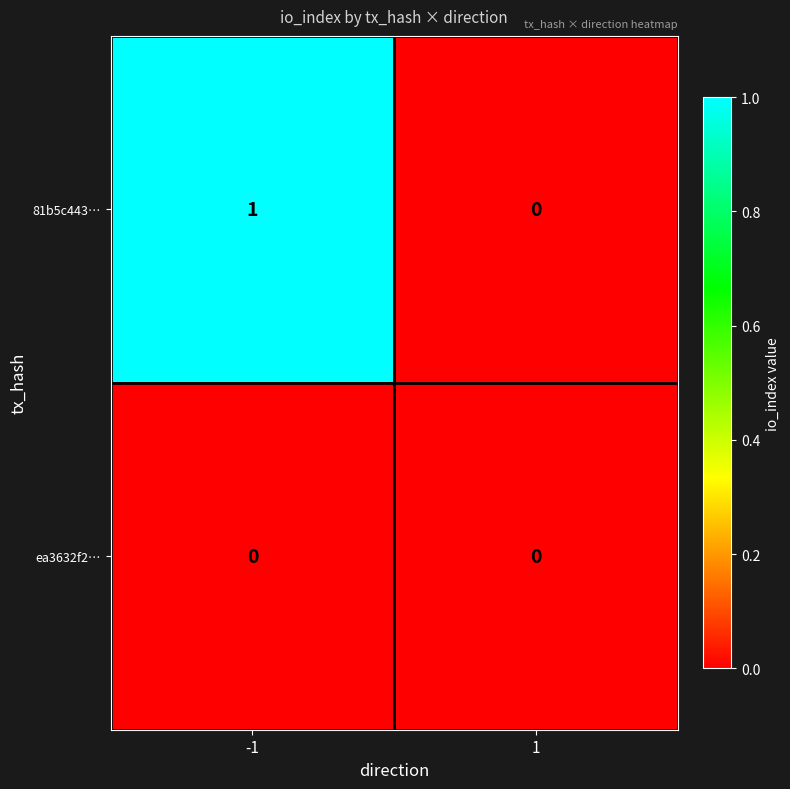

What is the maximum value shown in the chart?

1